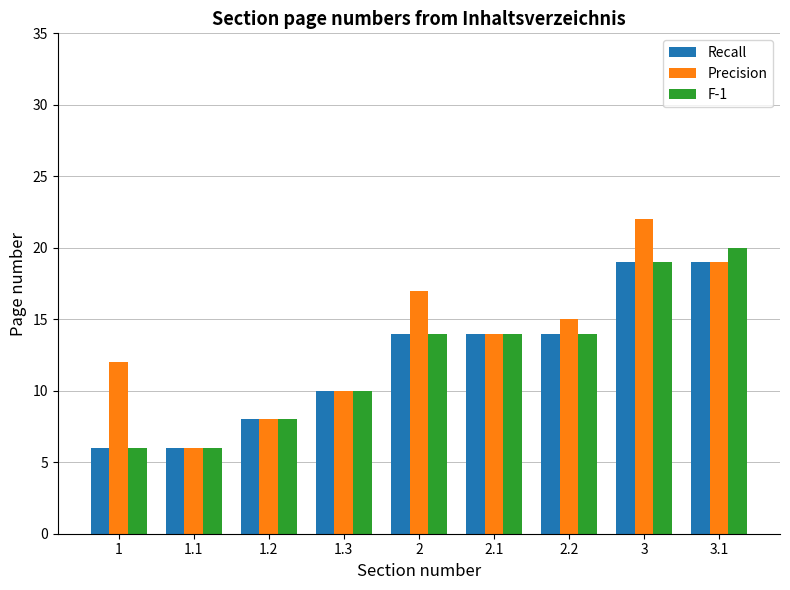

What is the value of the F-1 bar at the 5th from the left?

14